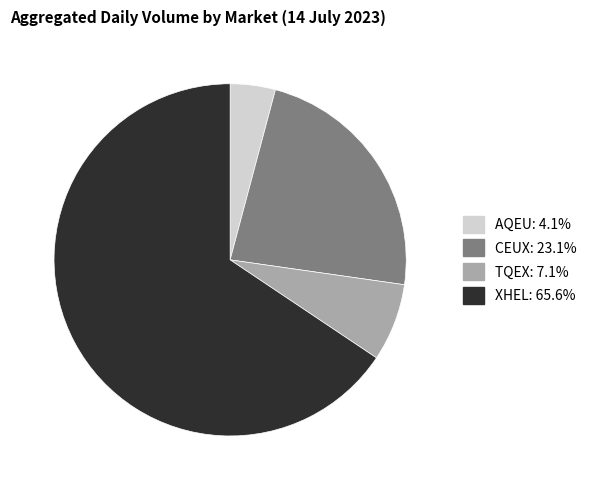

Which slice represents more than half of the pie?

XHEL